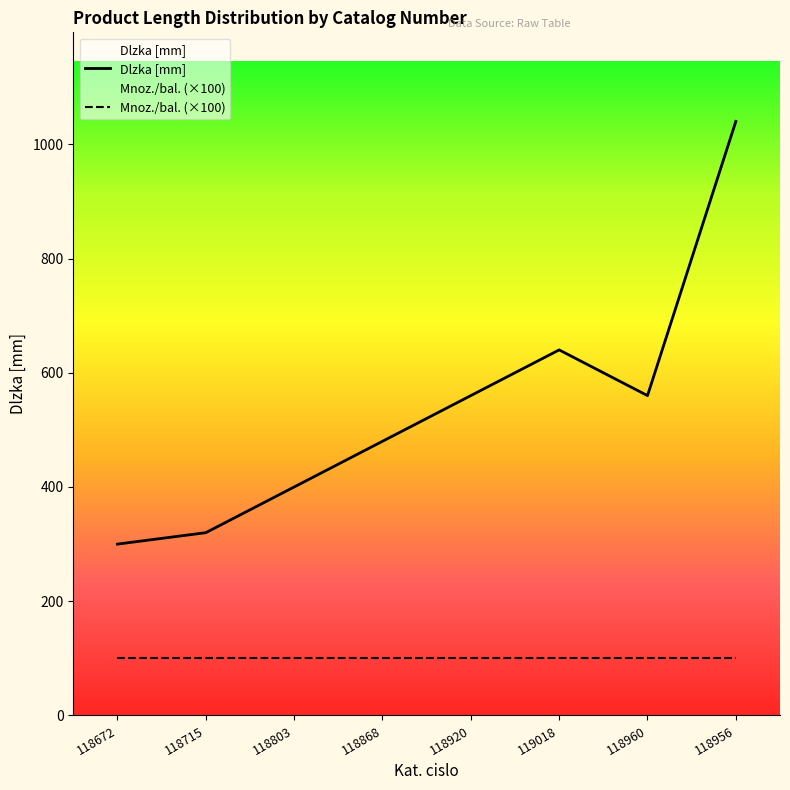

Reading left to right, what are all the values shown in this chart?

300	320	400	480	560	640	560	1040